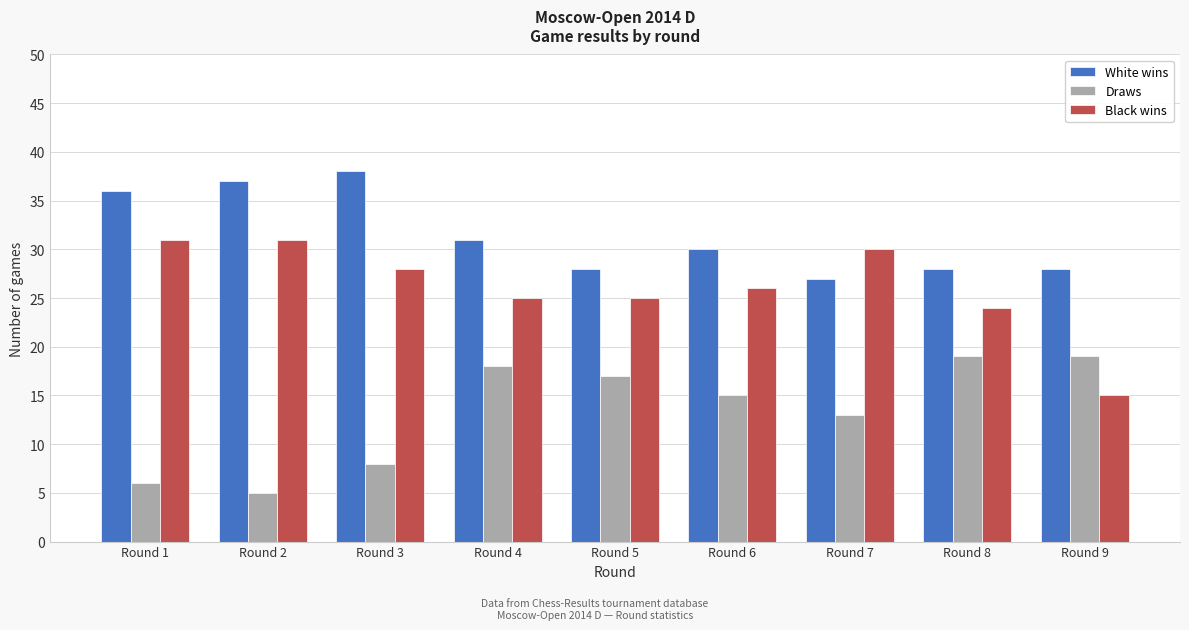

Reading left to right, list all the values displayed in this chart.

White wins: Round 1=36	Round 2=37	Round 3=38	Round 4=31	Round 5=28	Round 6=30	Round 7=27	Round 8=28	Round 9=28
Draws: Round 1=6	Round 2=5	Round 3=8	Round 4=18	Round 5=17	Round 6=15	Round 7=13	Round 8=19	Round 9=19
Black wins: Round 1=31	Round 2=31	Round 3=28	Round 4=25	Round 5=25	Round 6=26	Round 7=30	Round 8=24	Round 9=15